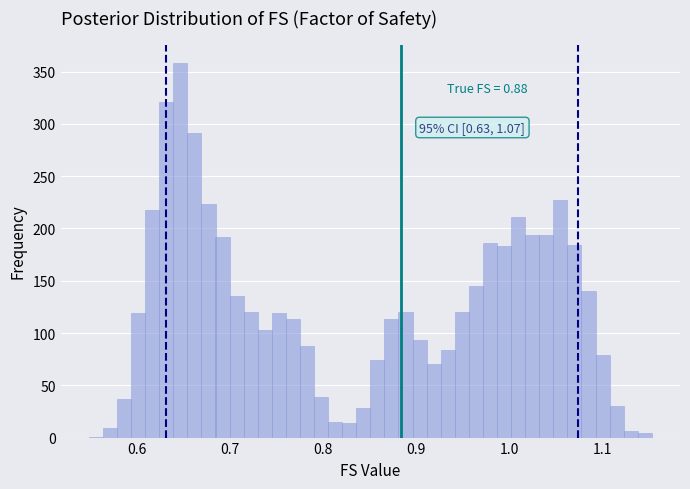

Around what value on the x-axis is the tallest bar? Give the approximate position of its centre, as read against the axis.

0.65